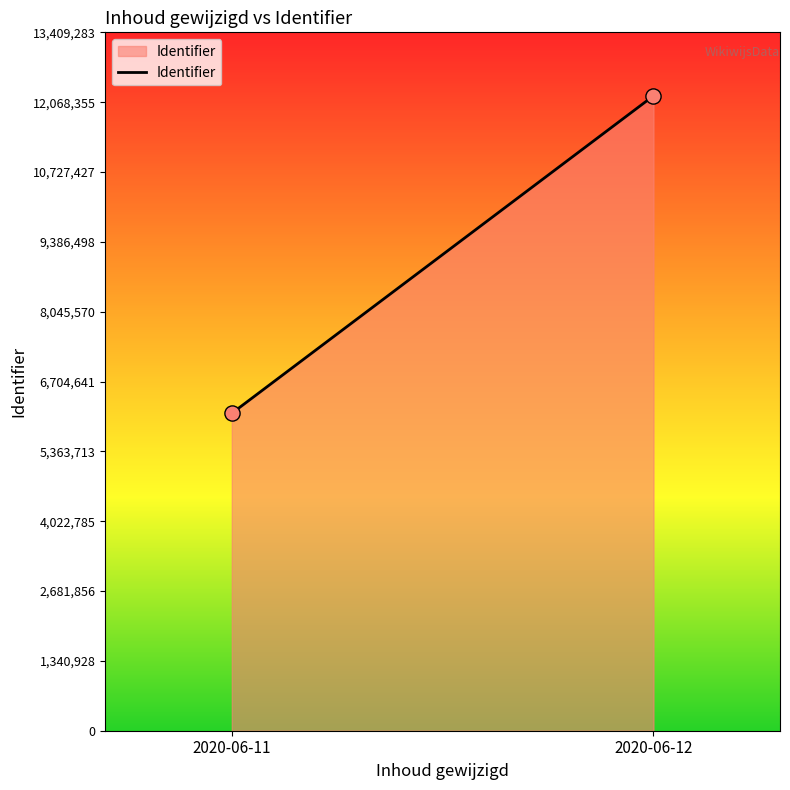

What is the range of Y values (max minus min)?

6096055